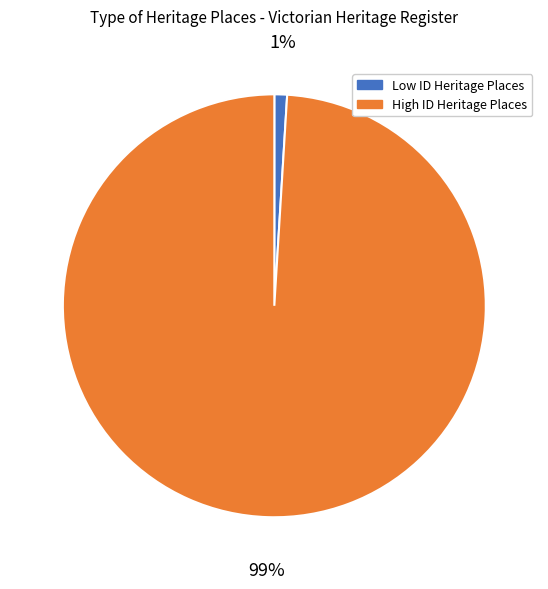

Do Low ID Heritage Places and High ID Heritage Places together represent more than half of the pie?

Yes